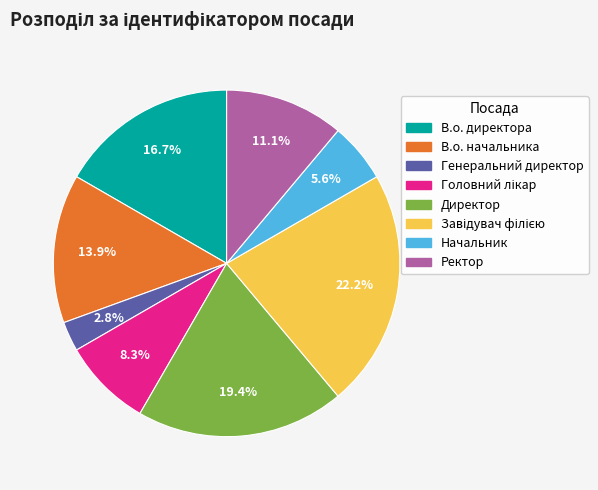

Is Начальник the majority of the pie?

No